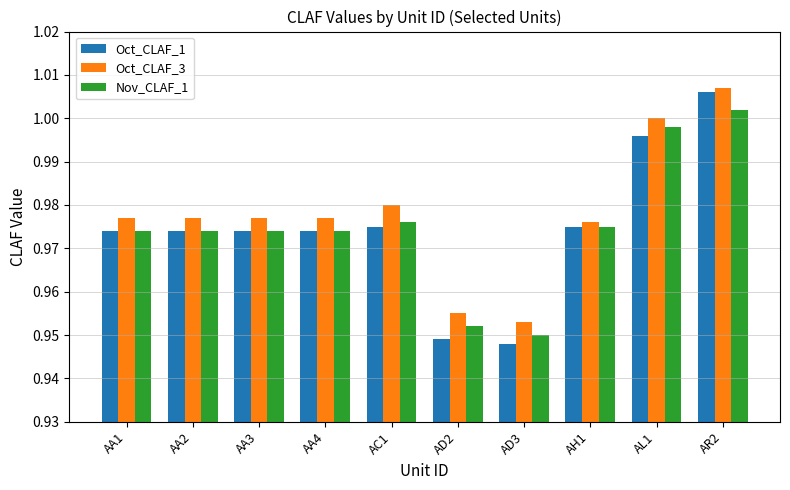

Which label corresponds to the largest value in the chart?

AR2